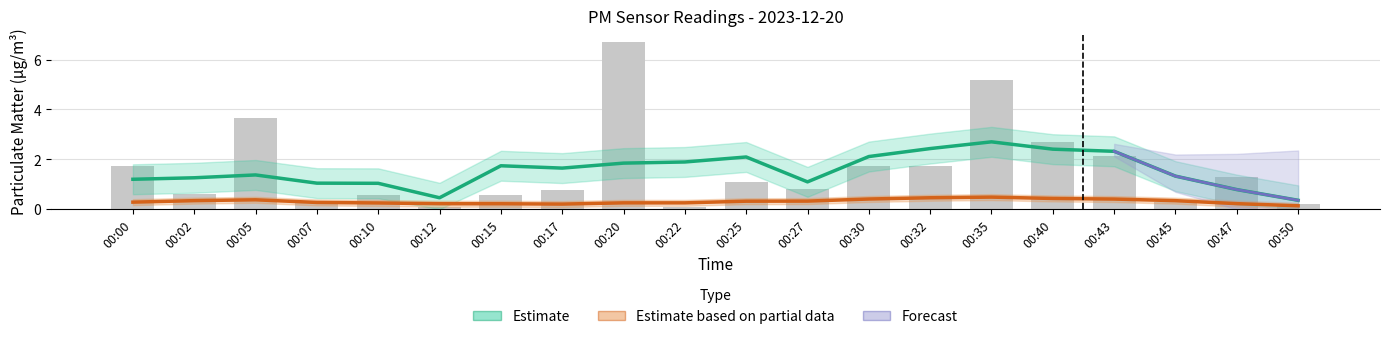

Reading left to right, what are all the values shown in this chart?

00:00=1.8	00:02=0.6	00:05=3.6	00:07=0.3	00:10=0.6	00:12=0.1	00:15=0.6	00:17=0.8	00:20=6.7	00:22=0.1	00:25=1.1	00:27=0.8	00:30=1.8	00:32=1.7	00:35=5.2	00:40=2.7	00:43=2.1	00:45=0.3	00:47=1.3	00:50=0.2